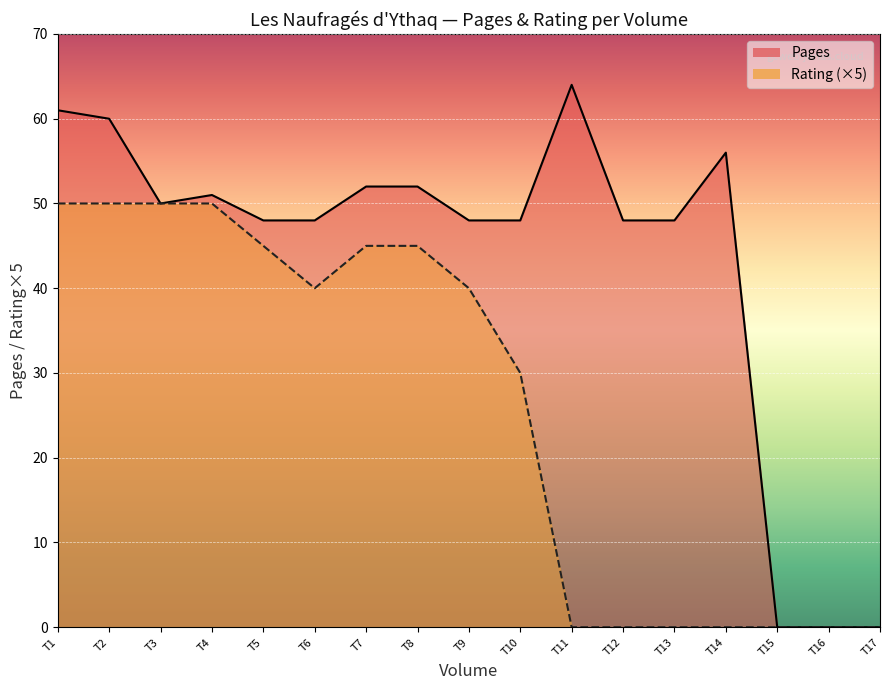

Rank the series at T4 from lowest to highest value.

Rating (×5) line, Pages line